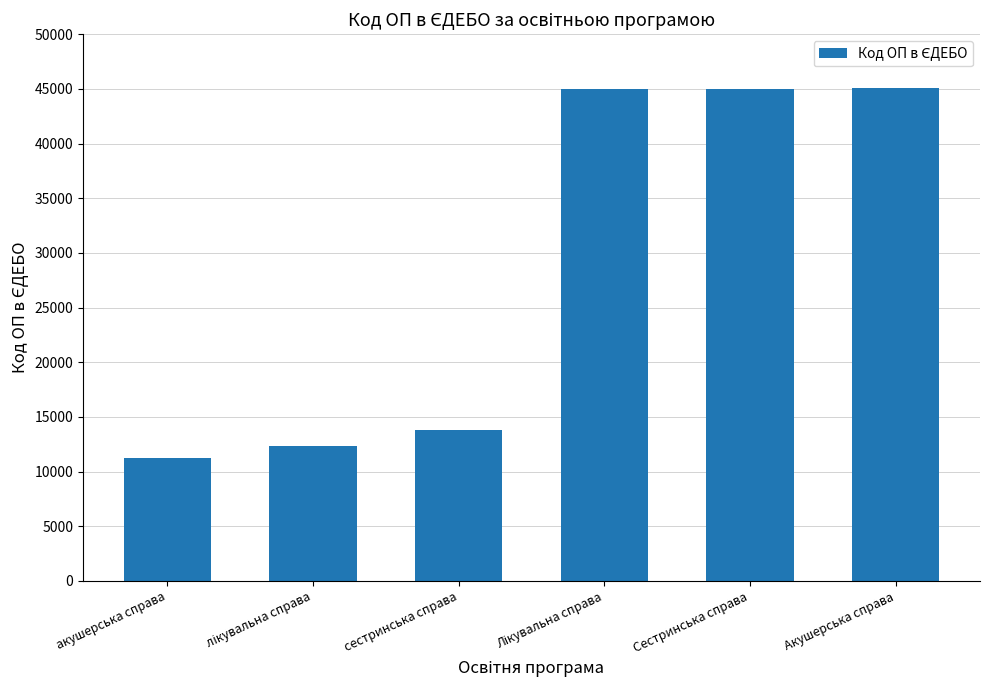

At which label is the value closest to 28148?

сестринська справа